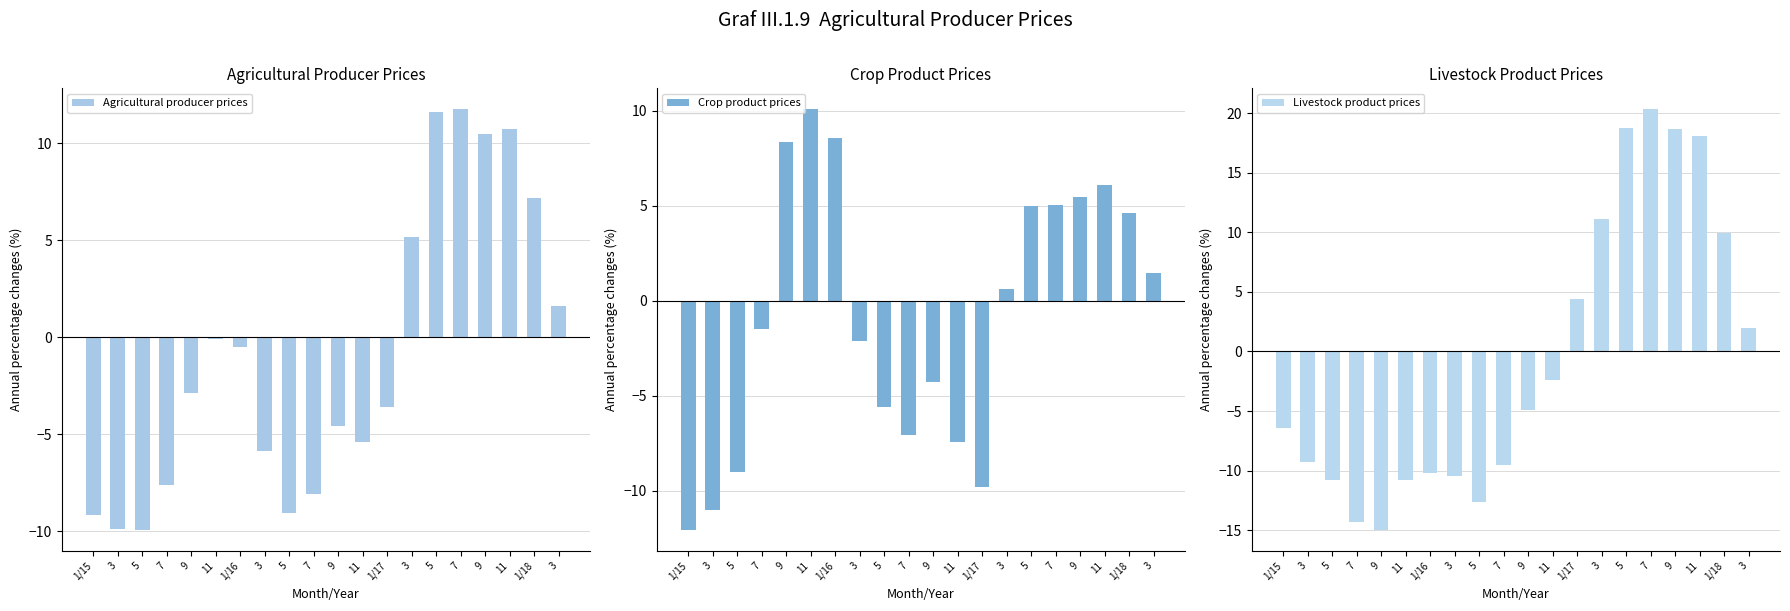

At which category does the chart reach its peak across all series?

7